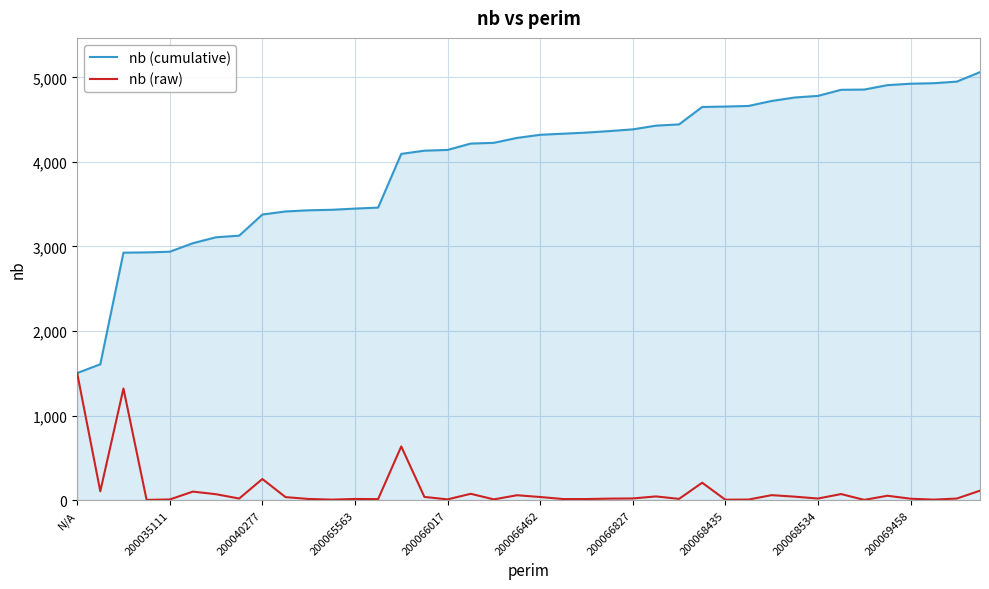

What is the highest value of the nb (raw) series?

1503